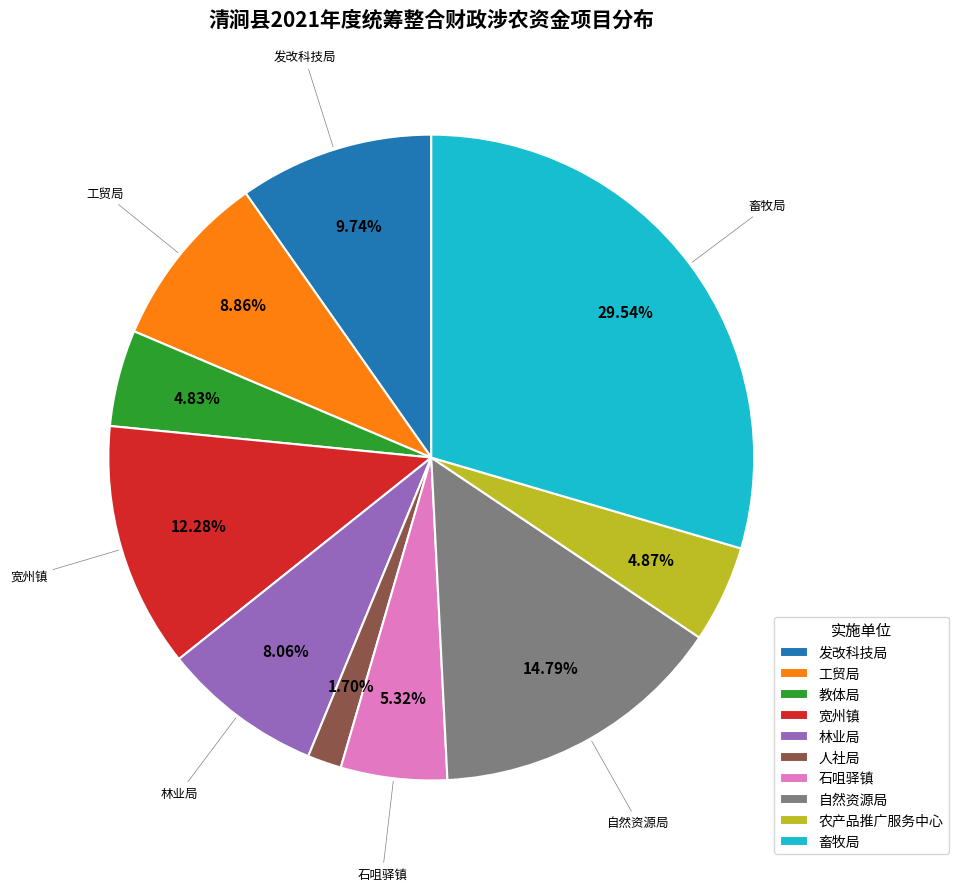

Combined, do 工贸局 and 发改科技局 account for over 50%?

No